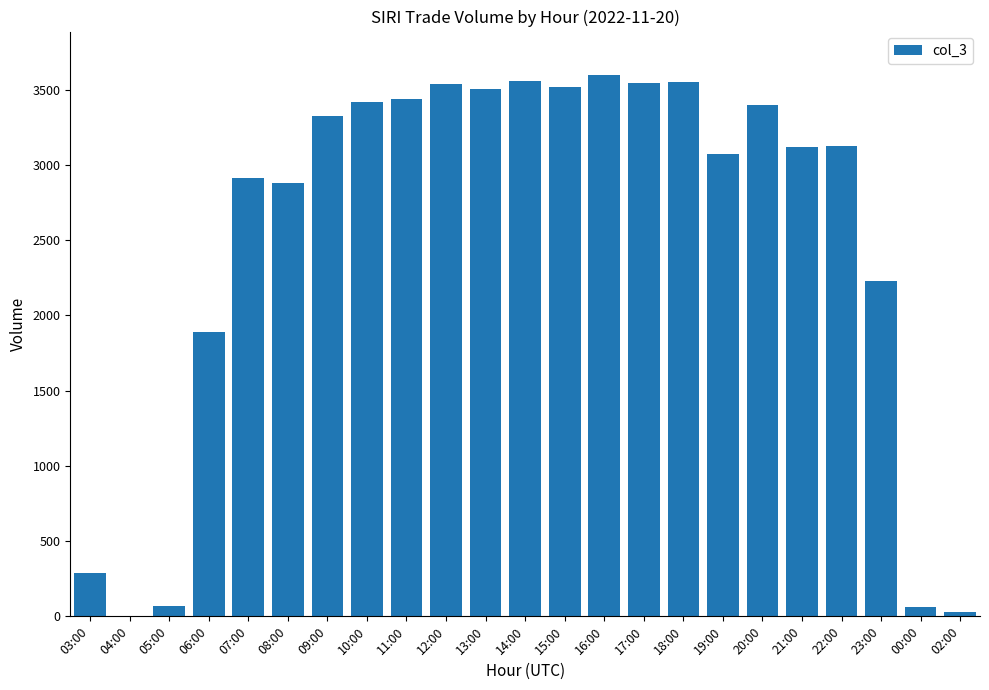

Is it true that the value at 22:00 is 5539?

False